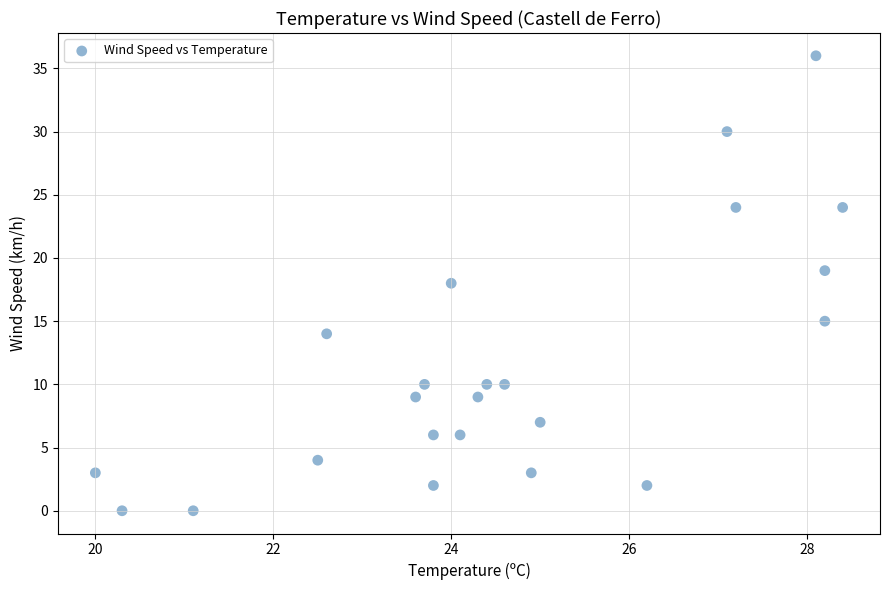

What is the range of Y values (max minus min)?

36